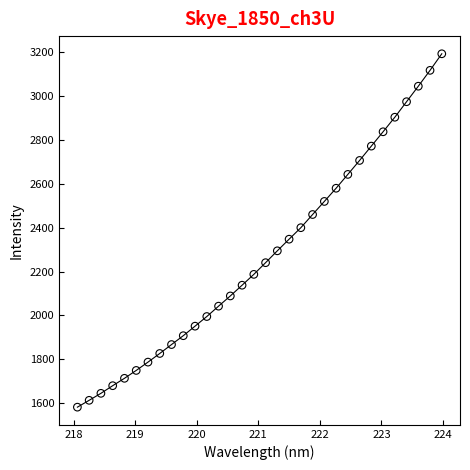

What is the range of Y values (max minus min)?

1607.8